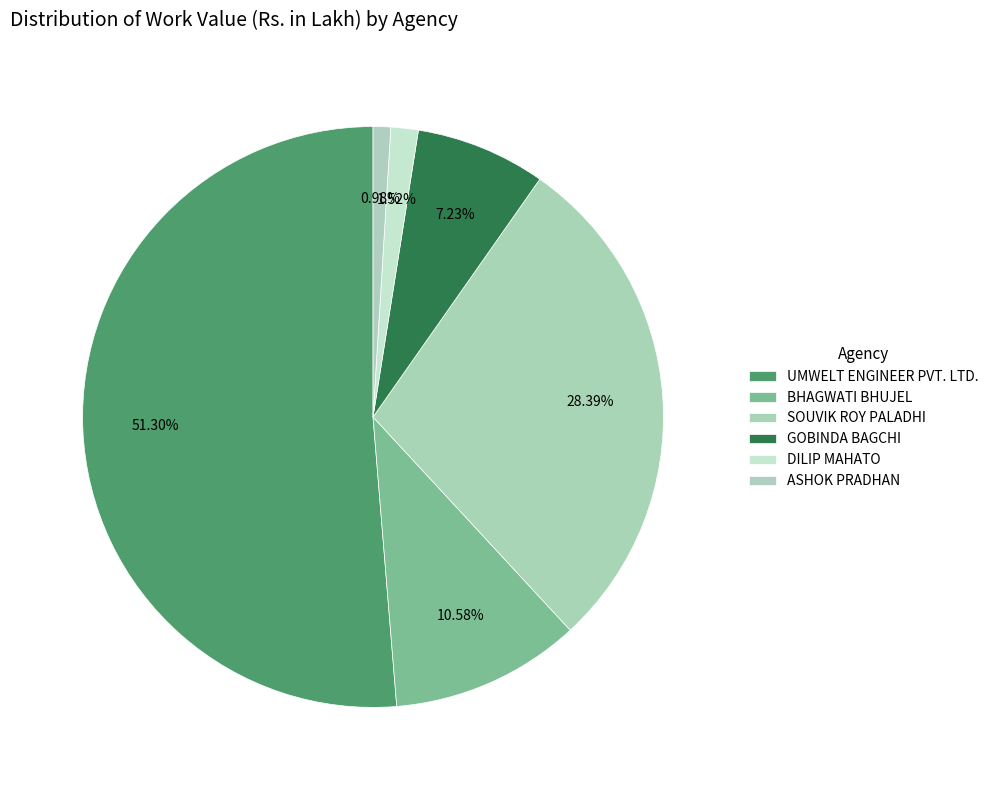

How many segments does this pie chart have?

6